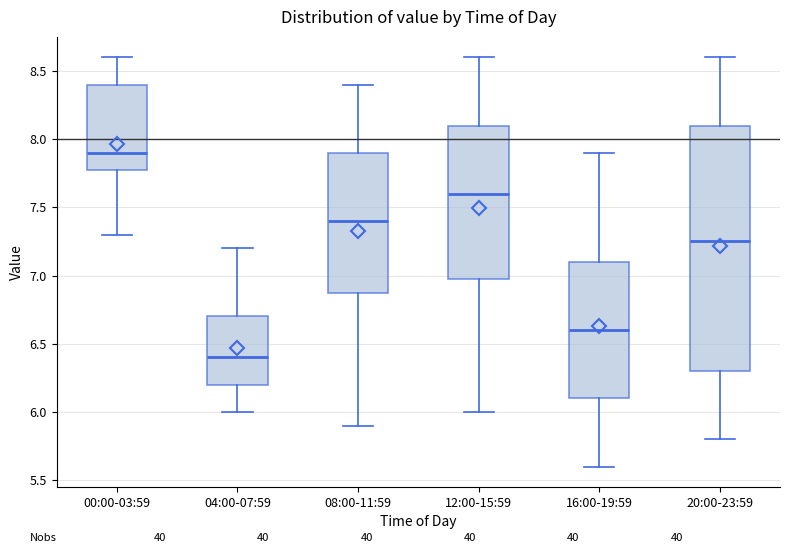

Reading left to right, transcribe this box plot: for each box, give where its median line is, the range the box spans, and where its two whiskers end, as read against the y-axis. The values are not printed on the chart, so give them approximately, as read against the axis.

00:00-03:59: median 7.90, box 7.80 to 8.40, whiskers 7.30 to 8.60
04:00-07:59: median 6.40, box 6.20 to 6.70, whiskers 6.00 to 7.20
08:00-11:59: median 7.40, box 6.90 to 7.90, whiskers 5.90 to 8.40
12:00-15:59: median 7.60, box 7.00 to 8.10, whiskers 6.00 to 8.60
16:00-19:59: median 6.60, box 6.10 to 7.10, whiskers 5.60 to 7.90
20:00-23:59: median 7.25, box 6.30 to 8.10, whiskers 5.80 to 8.60